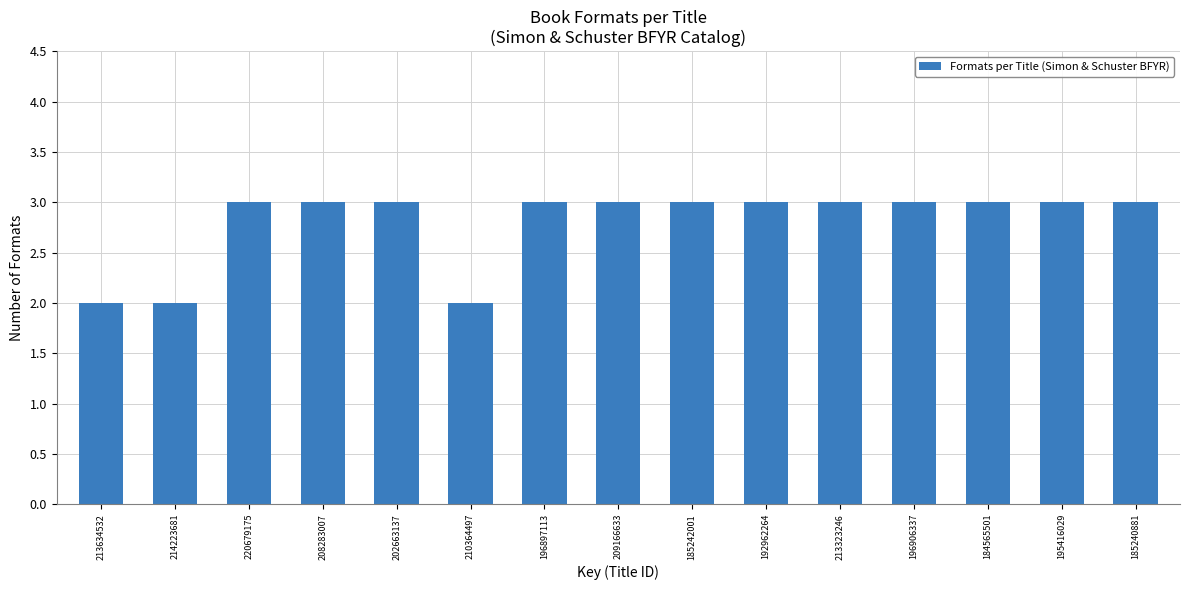

Reading right to left, transcribe all the data shown in this chart.

185240881=3	195416029=3	184565501=3	196906337=3	213323246=3	192962264=3	185242001=3	209166633=3	196897113=3	210364497=2	202663137=3	208283007=3	220679175=3	214223681=2	213634532=2